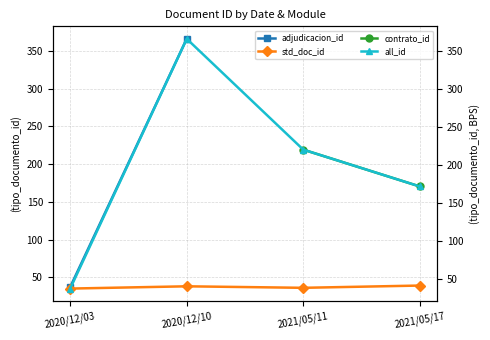

Is the value of contrato_id at 2021/05/17 greater than the value of std_doc_id at 2021/05/11?

Yes